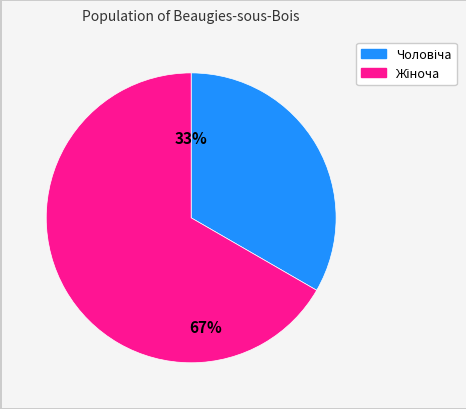

Is there a majority slice in this chart?

Yes